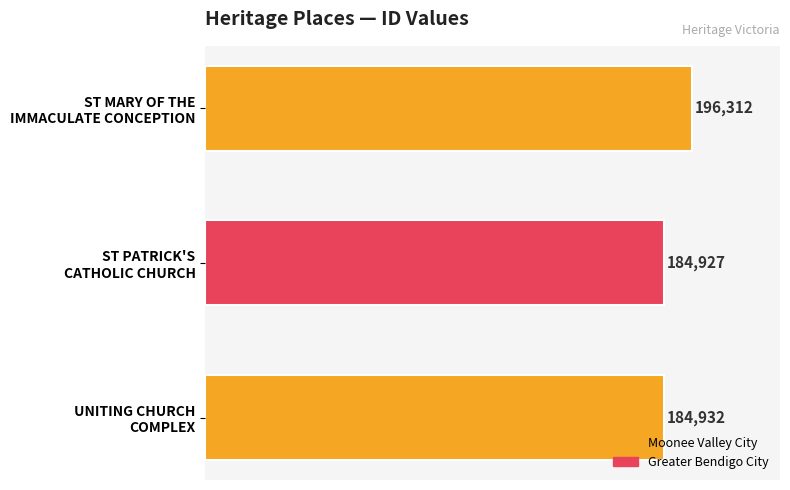

How many categories are shown in the chart?

3